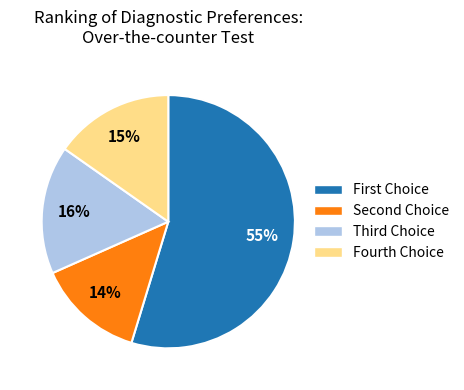

How many segments does this pie chart have?

4